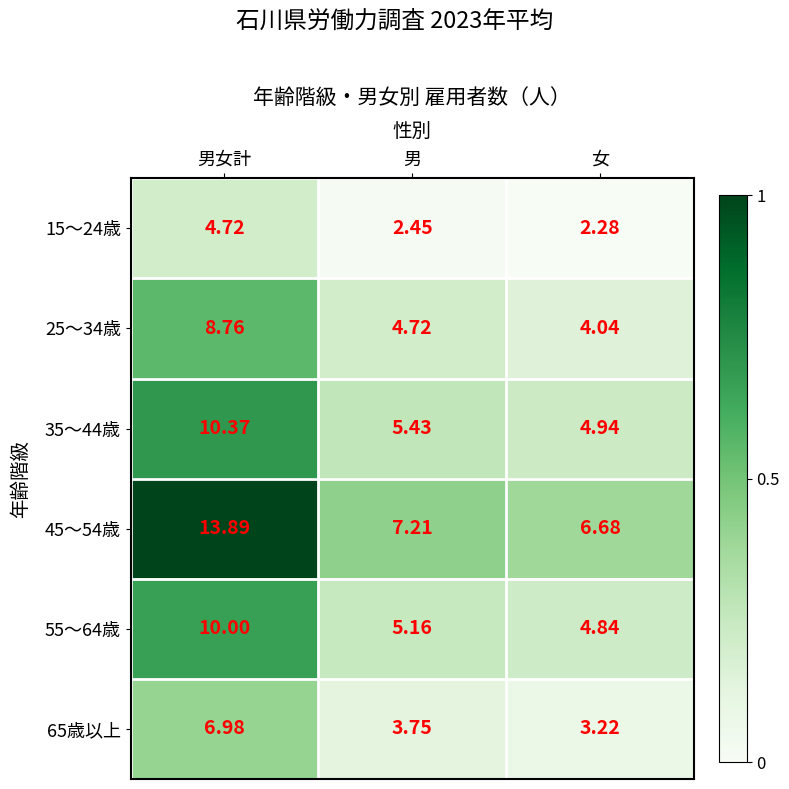

At which label is 45～54歳 closest to 10?

男